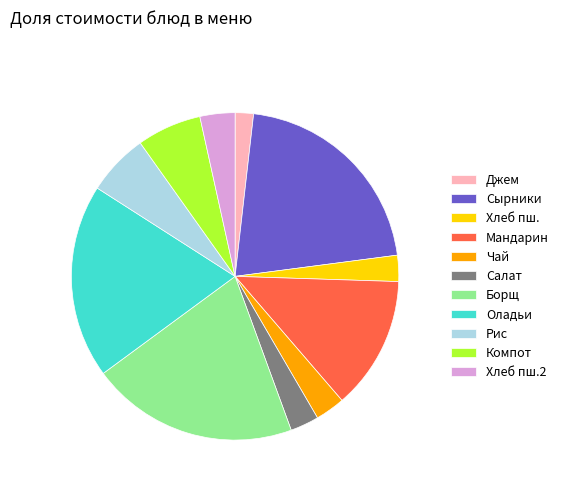

True or false: Джем accounts for 2% of the total.

True